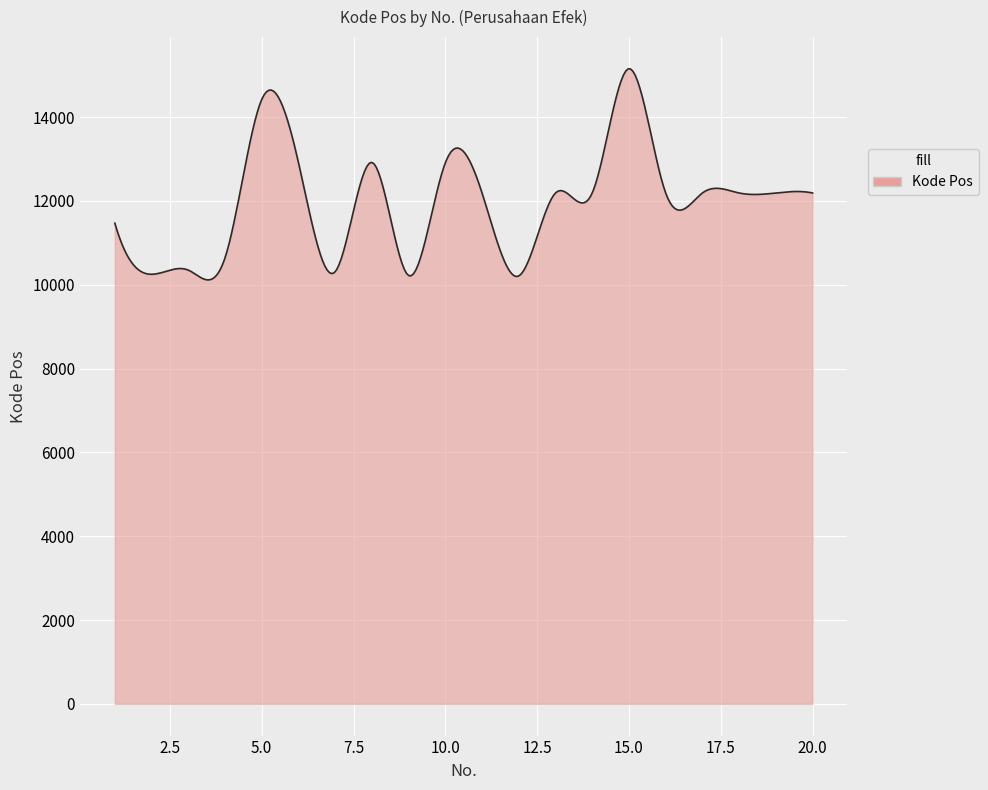

What is the maximum value shown in the chart?

15152.1